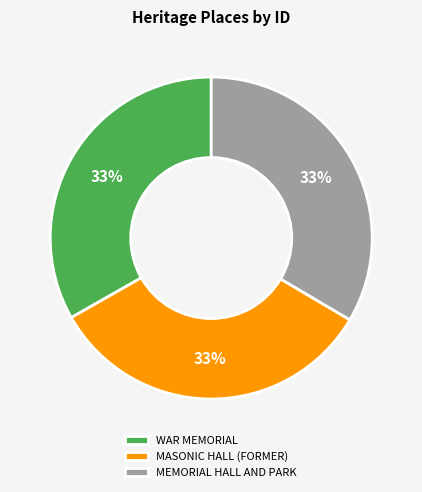

Count the number of slices in the pie.

3